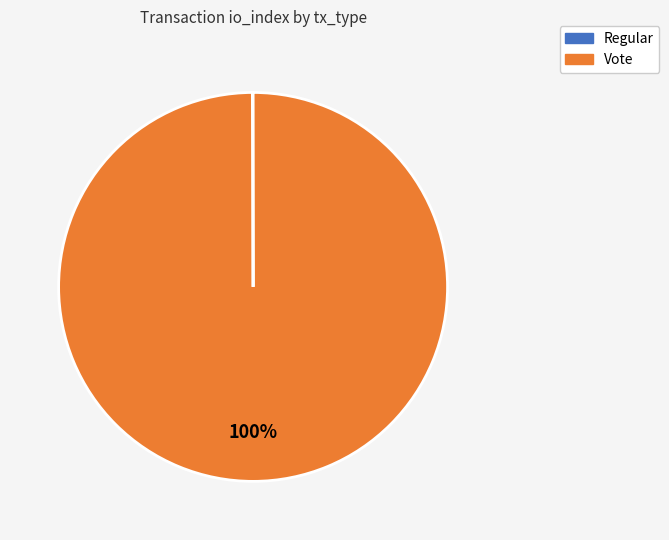

To the nearest percent, what is the average slice percentage?

50%